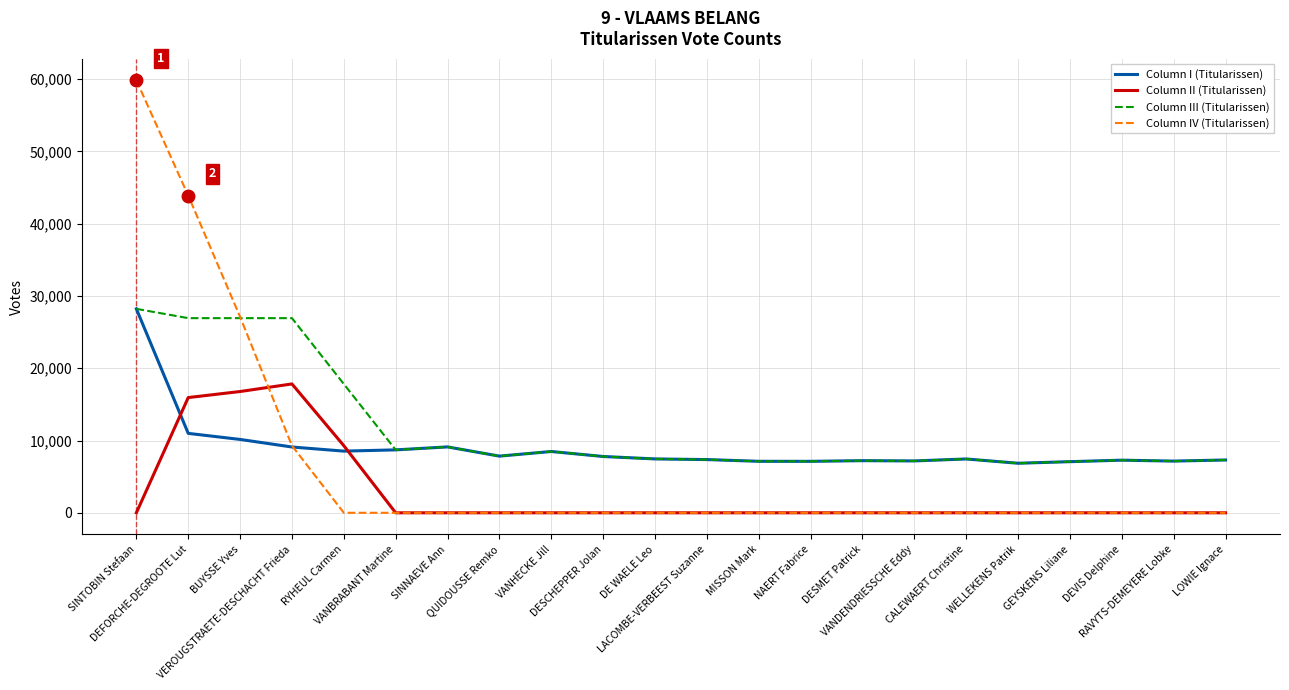

What is the highest value of the Column IV (Titularissen) series?

59835